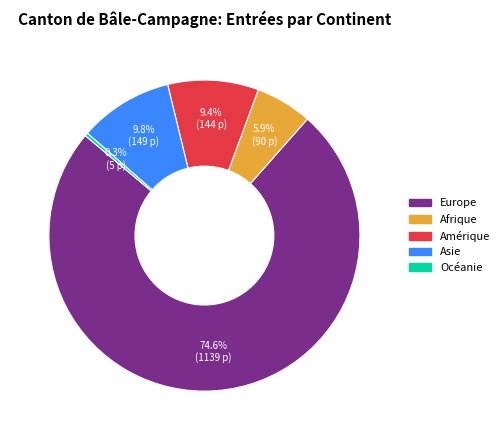

How many slices are in this pie chart?

5